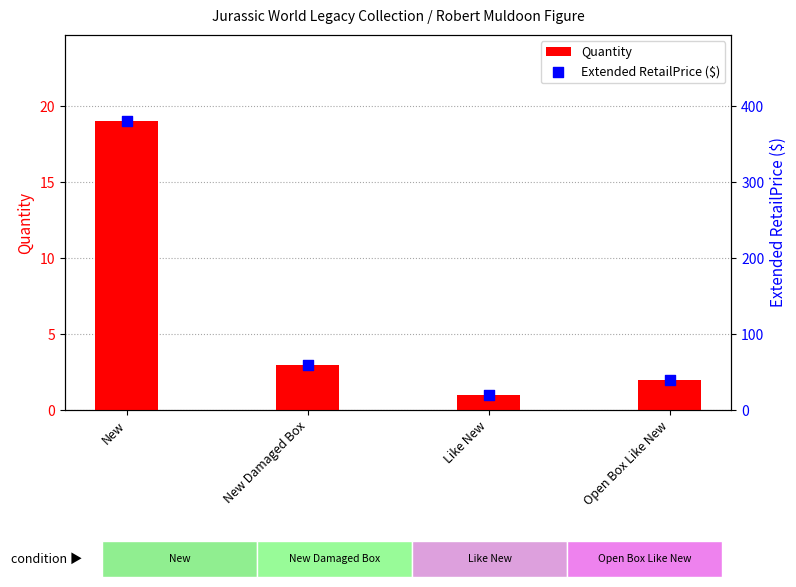

Is the value of Extended RetailPrice ($) at Like New greater than the value of Quantity at New?

Yes